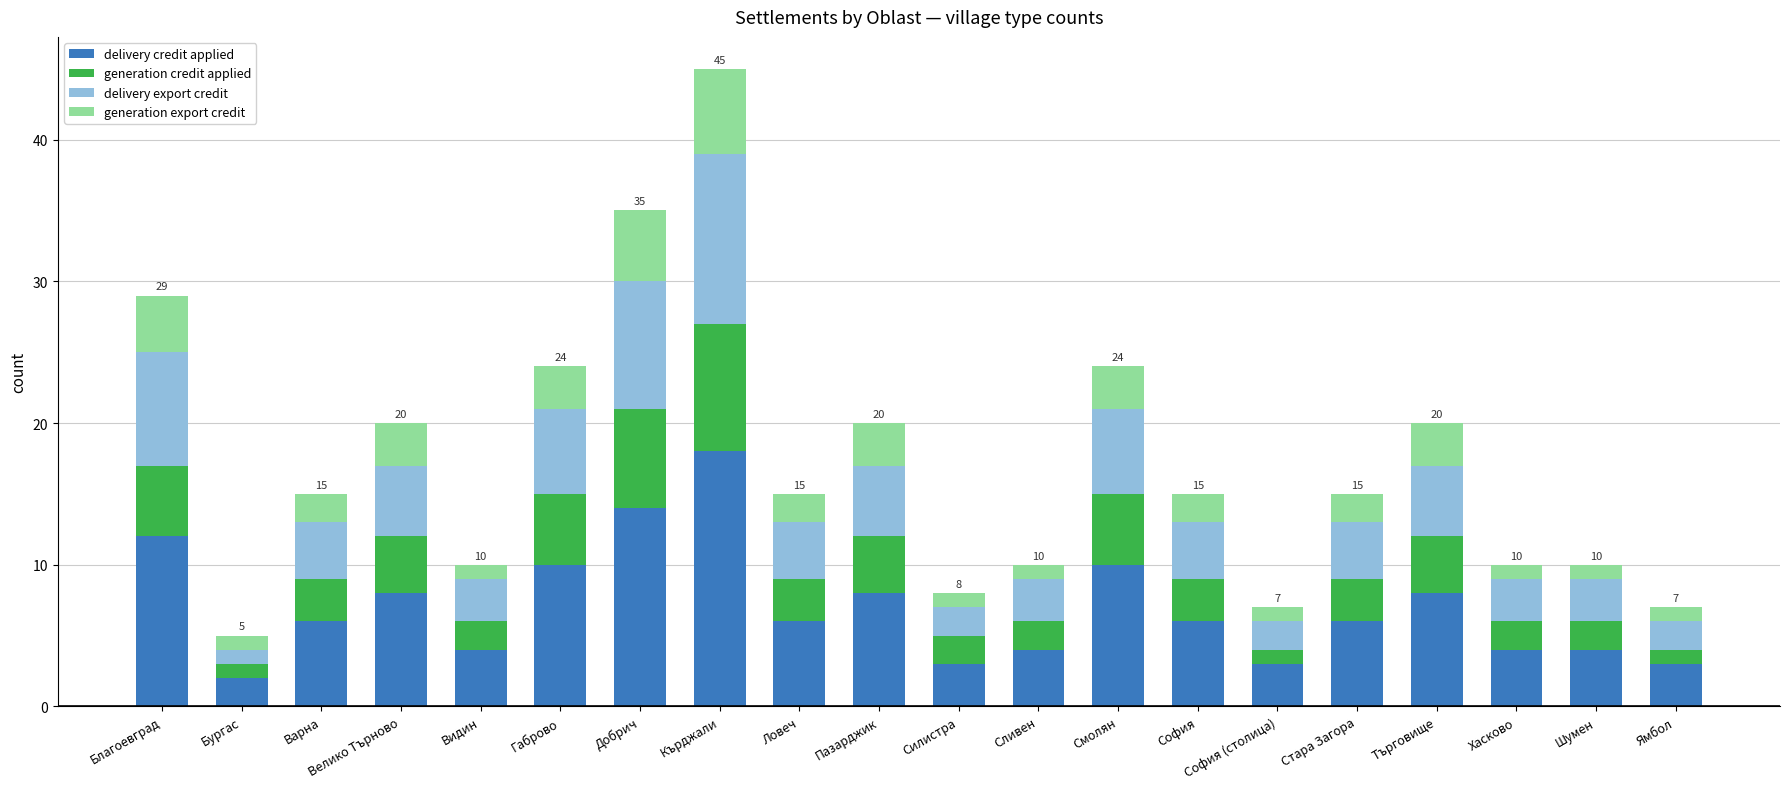

What is the difference between the second highest and second lowest values in the delivery credit applied series?

11